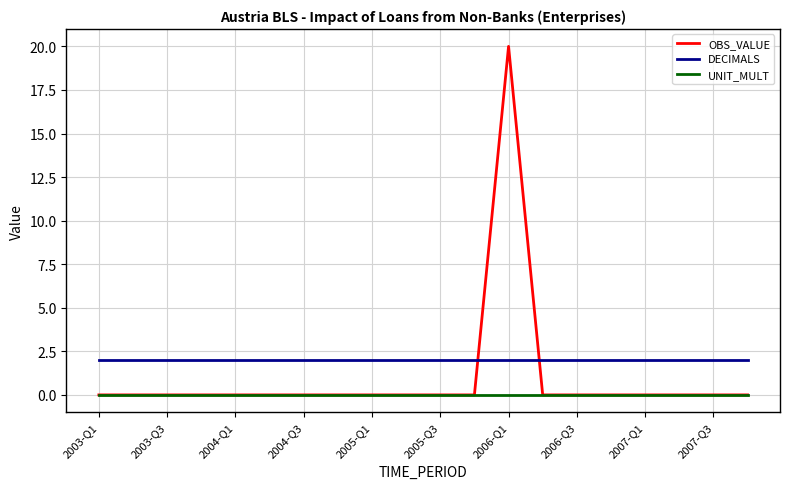

Which series has the widest spread of values?

OBS_VALUE